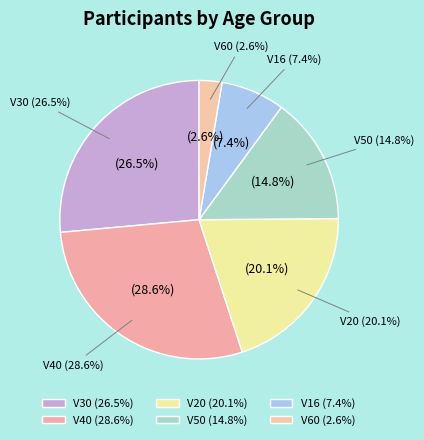

How many slices are in this pie chart?

6